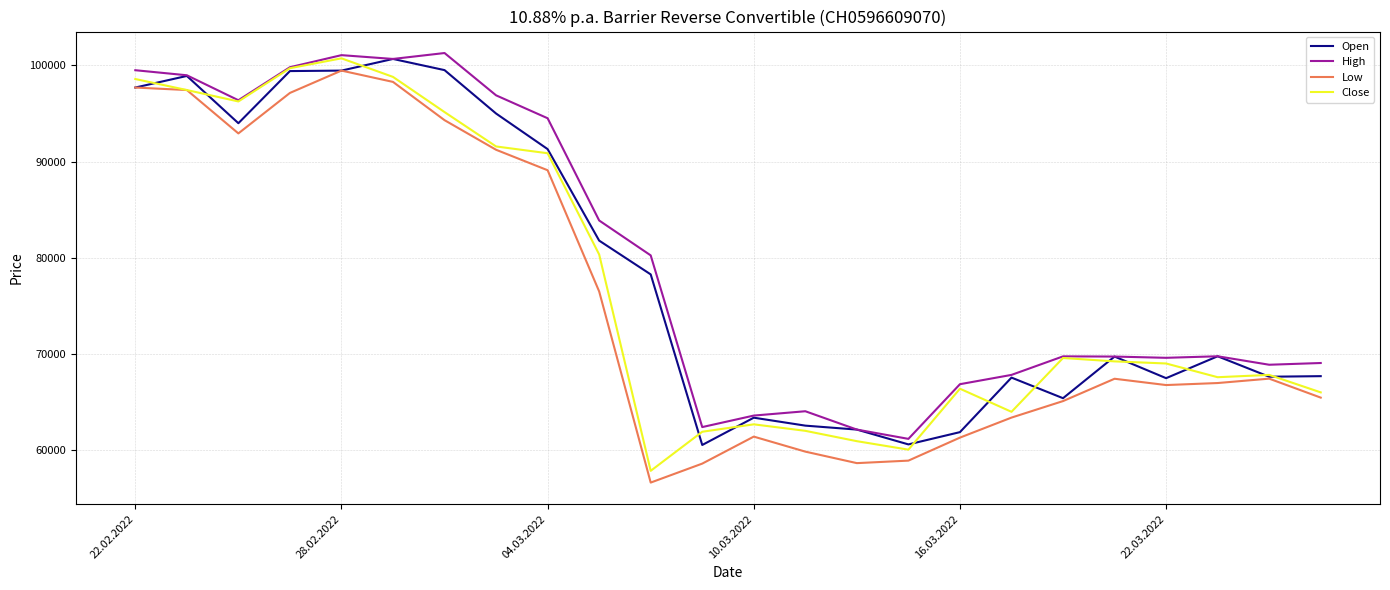

What is the average value of the Open series?

78432